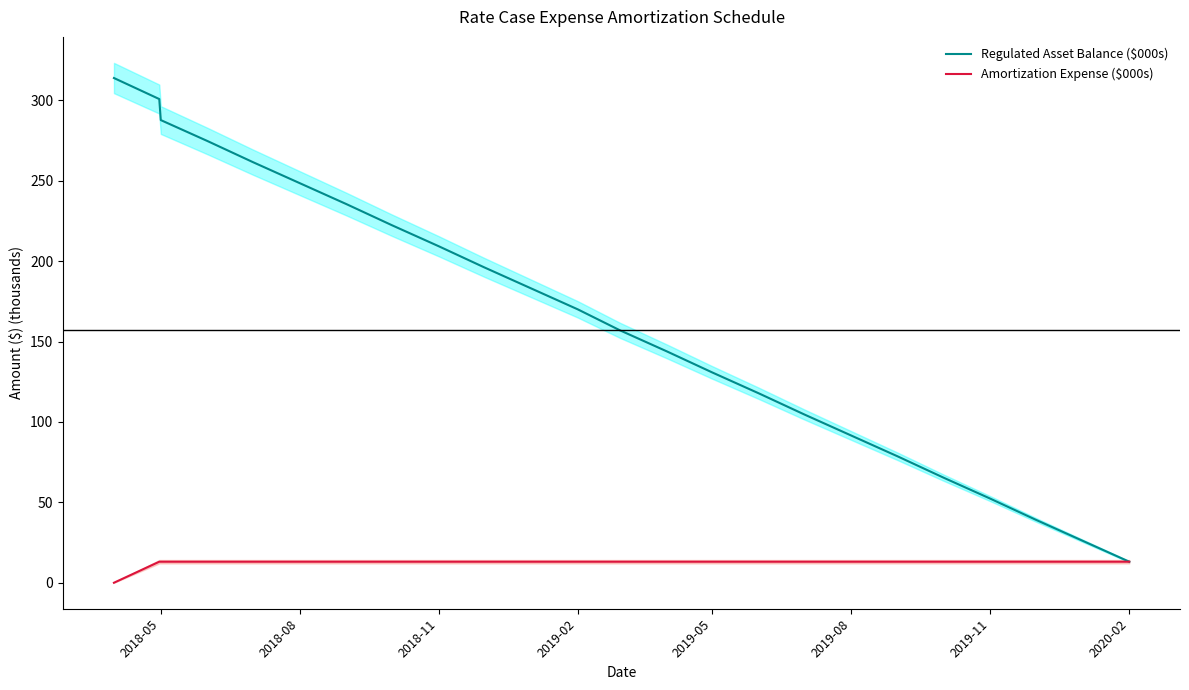

What is the sum of all Amortization Expense ($000s) values?

300.8